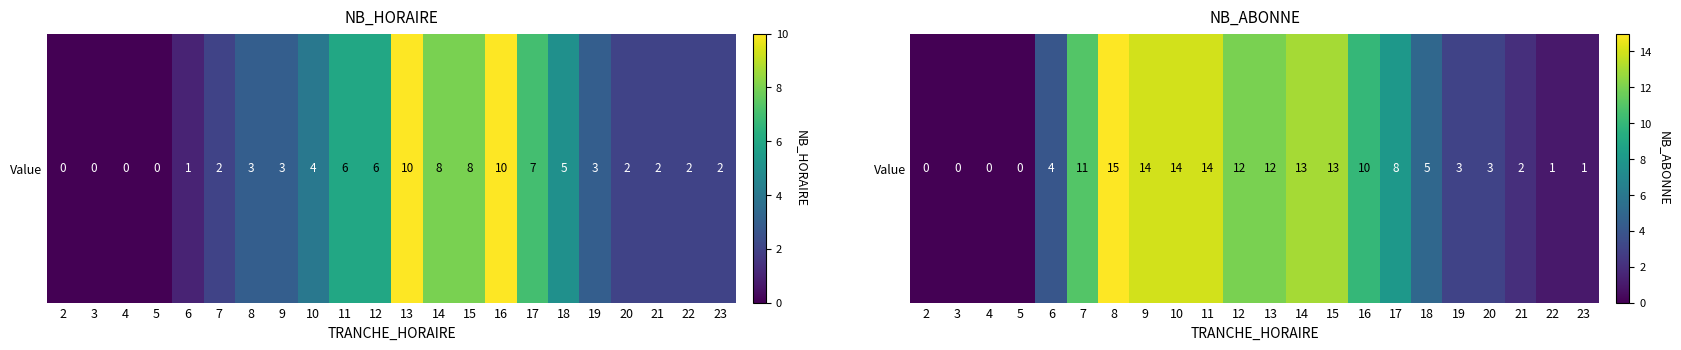

What is the change in value from 9 to 18?

-9